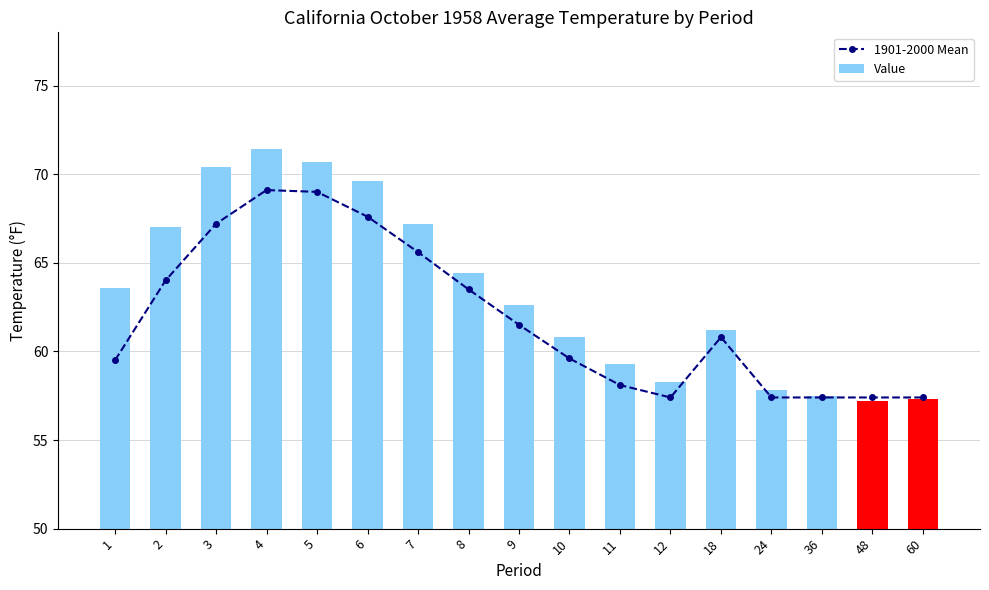

What is the value of the 1901-2000 Mean bar at the 8th from the left?

63.5